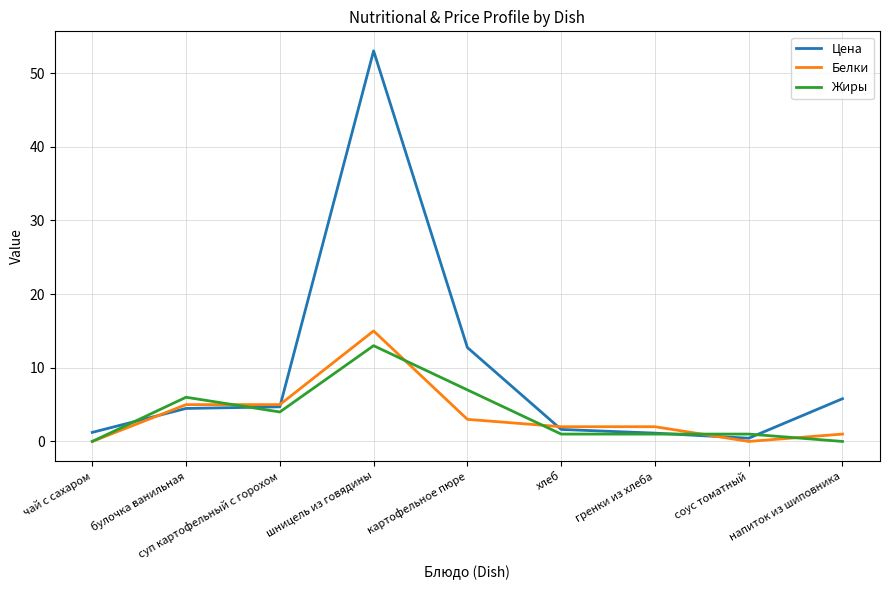

What position from the right is шницель из говядины?

6